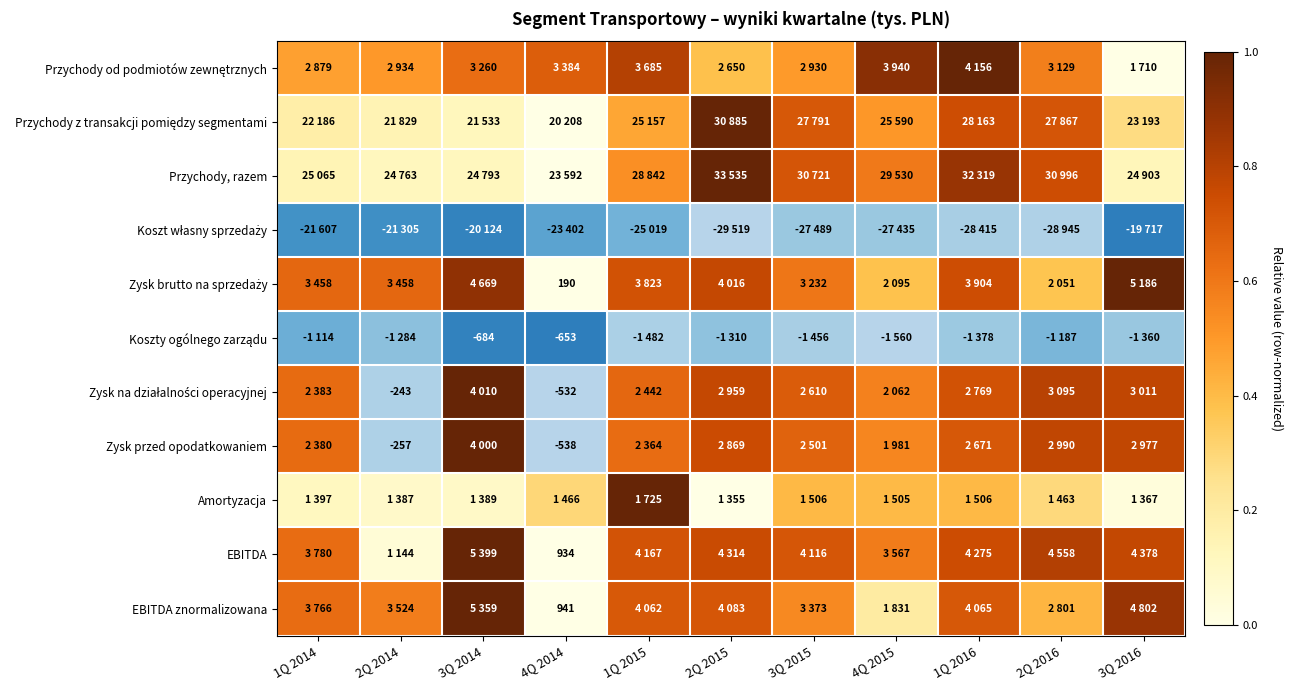

Is it true that Koszty ogólnego zarządu equals 1.0 at 4Q 2014?

True